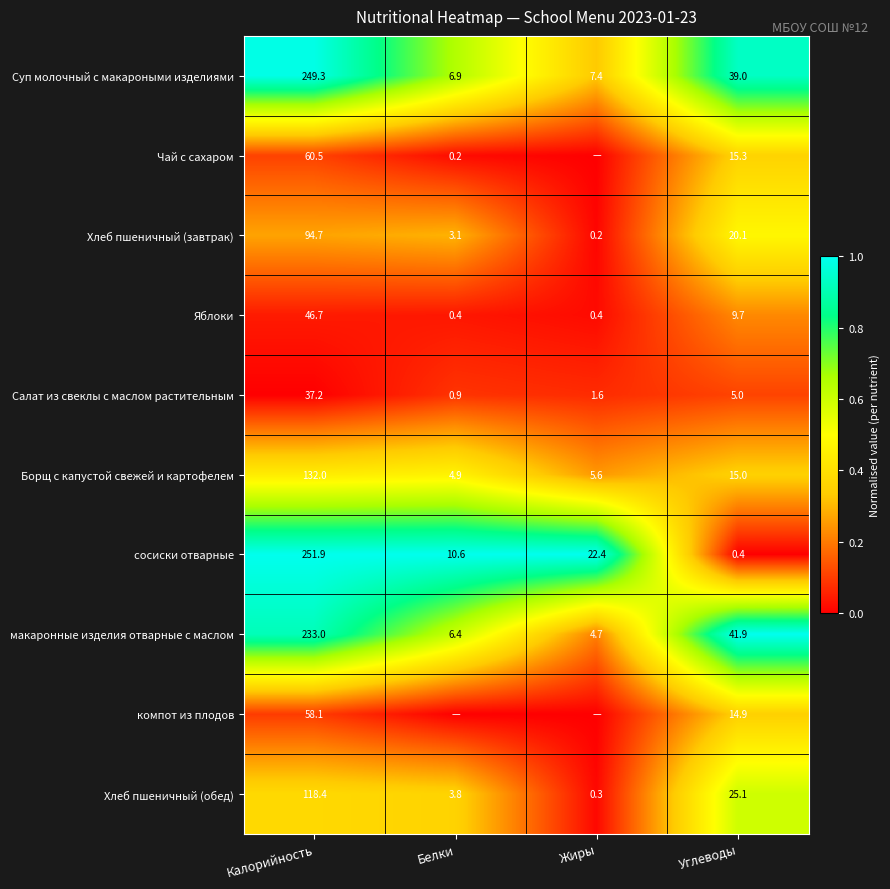

Which has a higher value, Жиры or Калорийность?

Калорийность